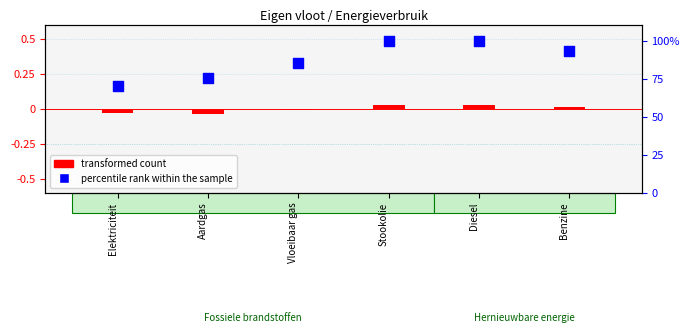

Is the value of transformed count at Aardgas greater than the value of percentile rank within the sample at Stookolie?

No